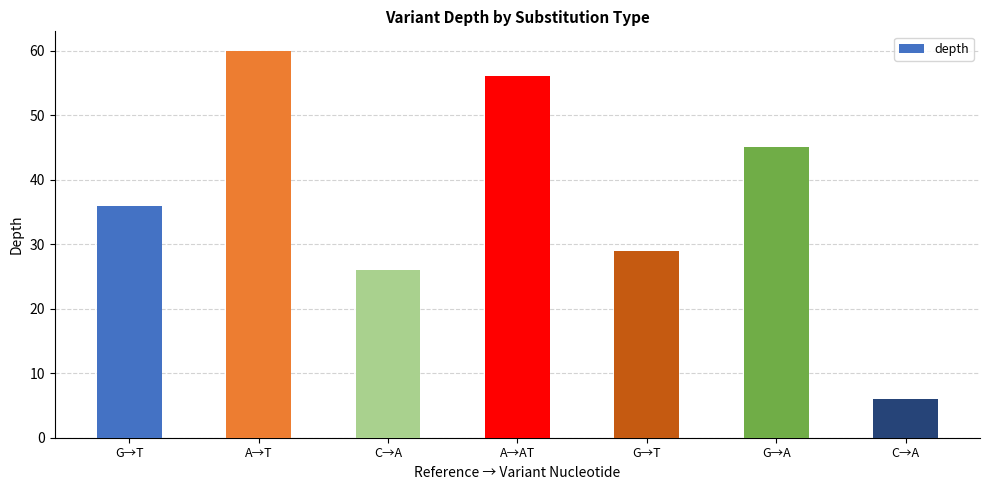

At which category does the chart reach its peak across all series?

A→T